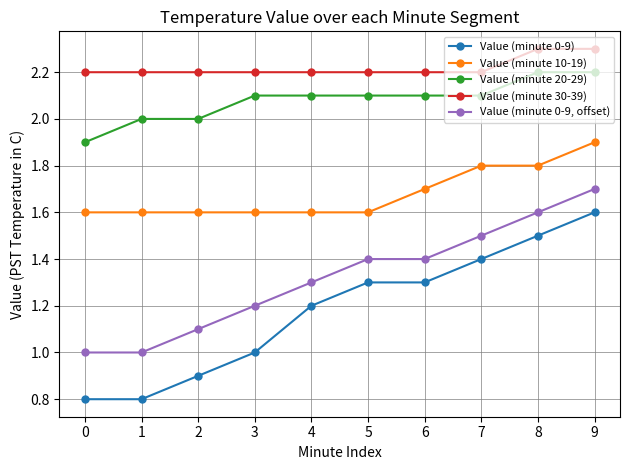

Rank the series at 9 from highest to lowest value.

Value (minute 30-39), Value (minute 20-29), Value (minute 10-19), Value (minute 0-9, offset), Value (minute 0-9)